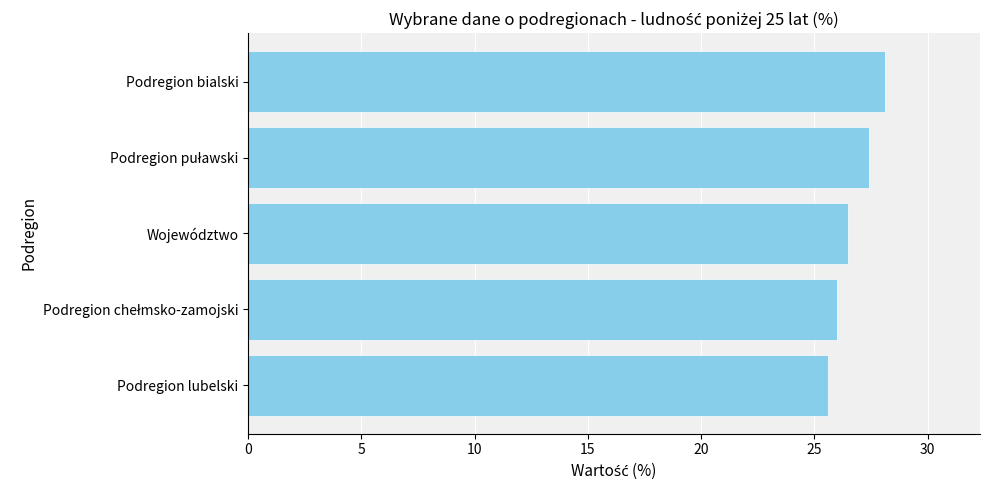

Count the number of data series in this chart.

1